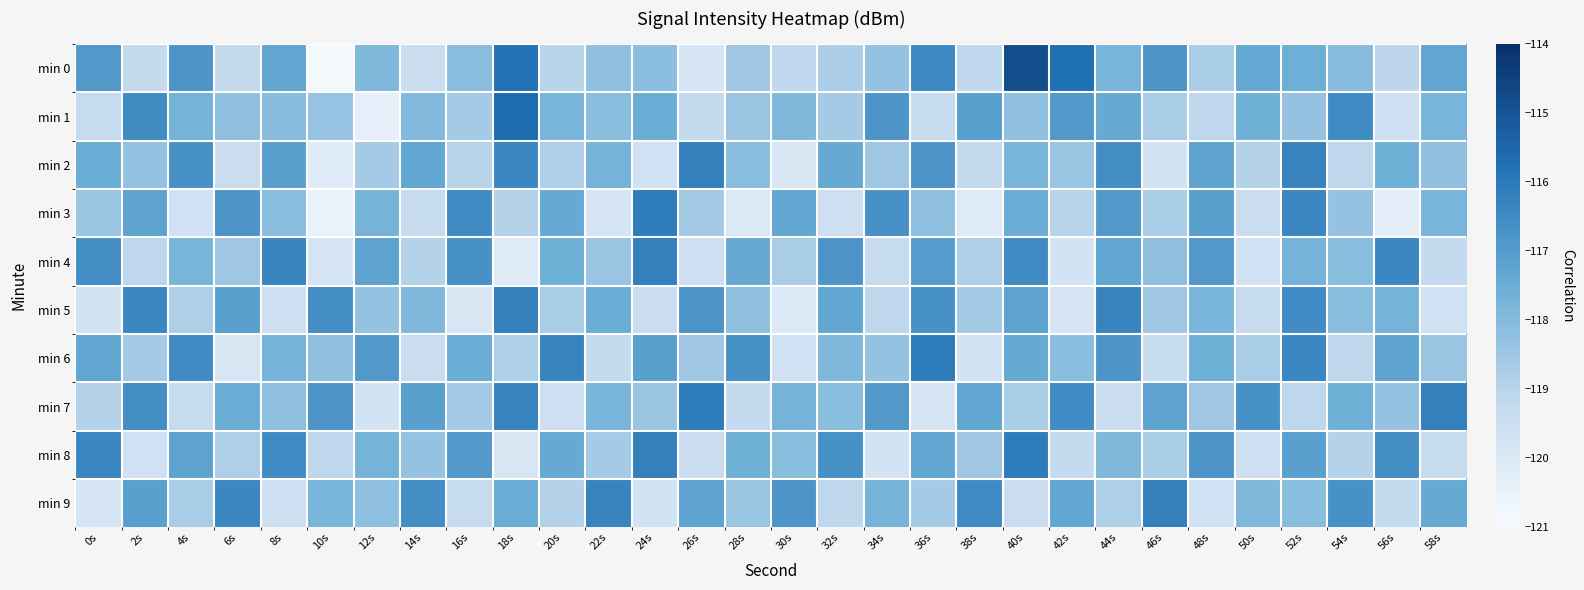

Which category has the highest value across all series?

40s